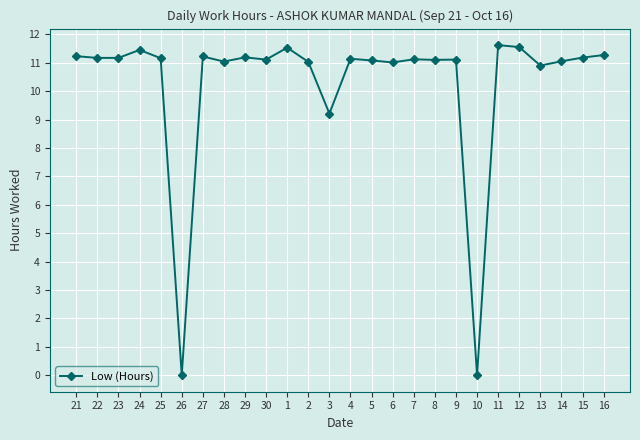

What is the value of the 21st point from the left?

11.6